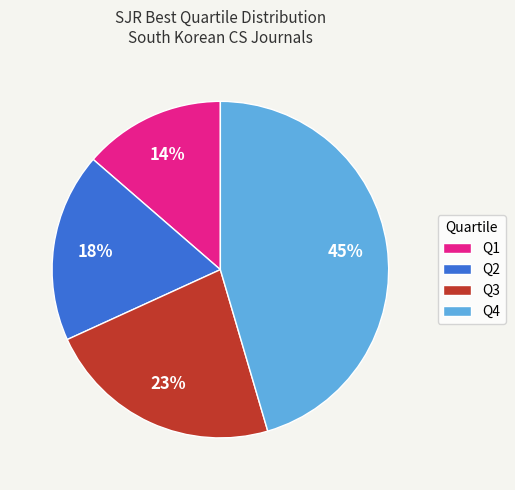

Which slice is the smallest?

Q1